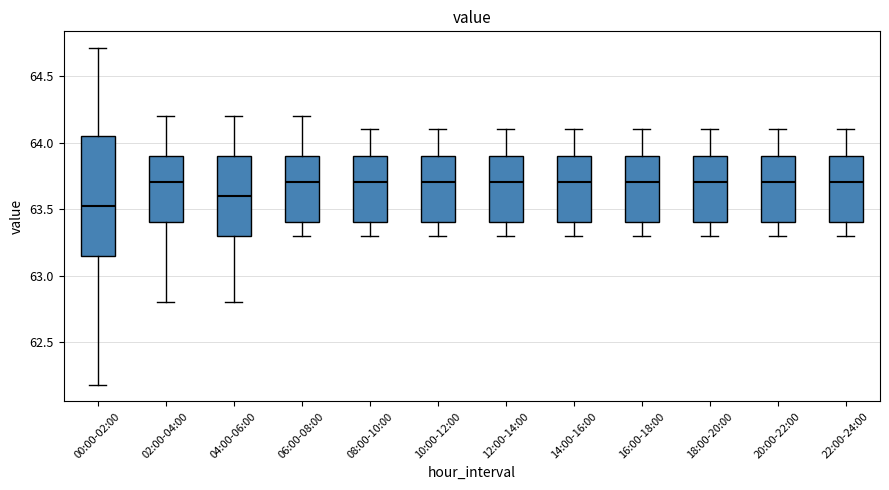

Reading left to right, read every box against the y-axis: the position of its median line, the range the box covers, and the ends of its whiskers. The values are not printed on the chart, so give them approximately, as read against the axis.

00:00-02:00: median 63.50, box 63.15 to 64.05, whiskers 62.20 to 64.70
02:00-04:00: median 63.70, box 63.40 to 63.90, whiskers 62.80 to 64.20
04:00-06:00: median 63.60, box 63.30 to 63.90, whiskers 62.80 to 64.20
06:00-08:00: median 63.70, box 63.40 to 63.90, whiskers 63.30 to 64.20
08:00-10:00: median 63.70, box 63.40 to 63.90, whiskers 63.30 to 64.10
10:00-12:00: median 63.70, box 63.40 to 63.90, whiskers 63.30 to 64.10
12:00-14:00: median 63.70, box 63.40 to 63.90, whiskers 63.30 to 64.10
14:00-16:00: median 63.70, box 63.40 to 63.90, whiskers 63.30 to 64.10
16:00-18:00: median 63.70, box 63.40 to 63.90, whiskers 63.30 to 64.10
18:00-20:00: median 63.70, box 63.40 to 63.90, whiskers 63.30 to 64.10
20:00-22:00: median 63.70, box 63.40 to 63.90, whiskers 63.30 to 64.10
22:00-24:00: median 63.70, box 63.40 to 63.90, whiskers 63.30 to 64.10